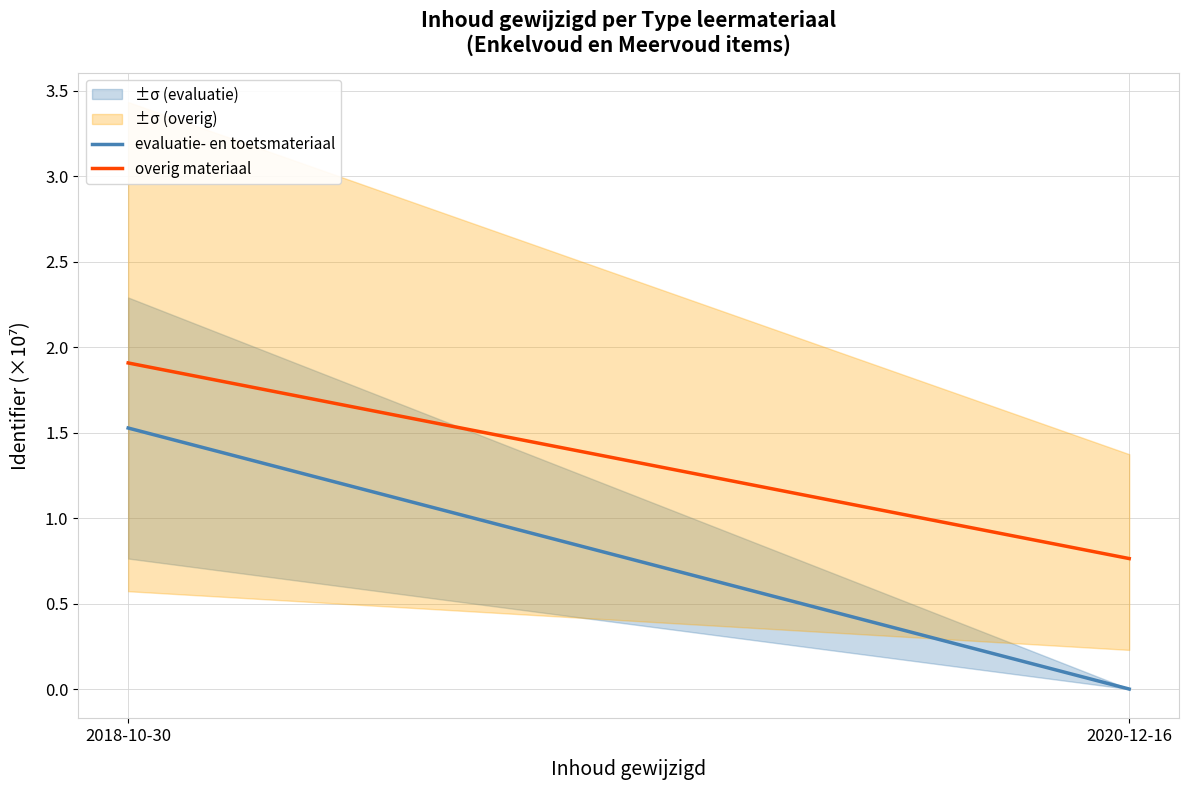

Is it true that overig materiaal equals 1.9 at 2018-10-30?

True